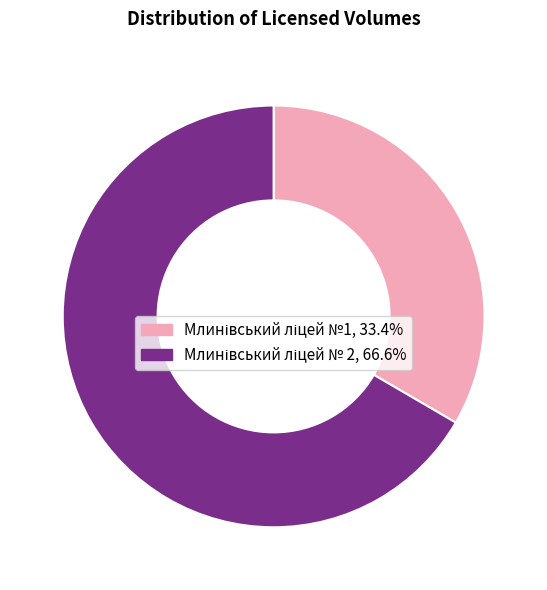

Is there a majority slice in this chart?

Yes